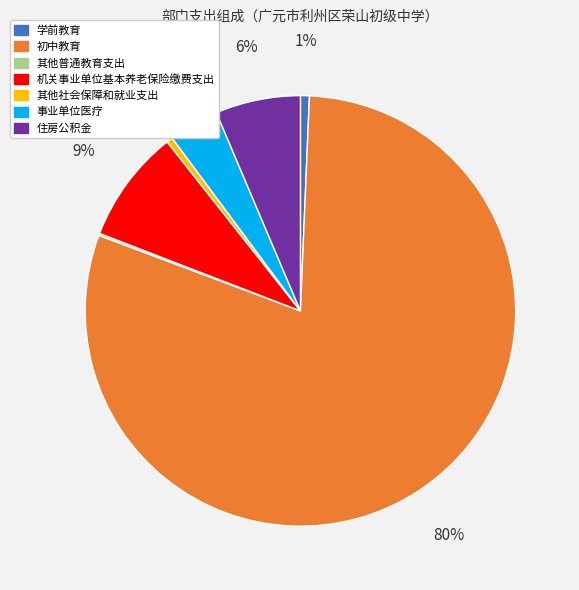

To the nearest percent, what portion does 学前教育 represent?

1%